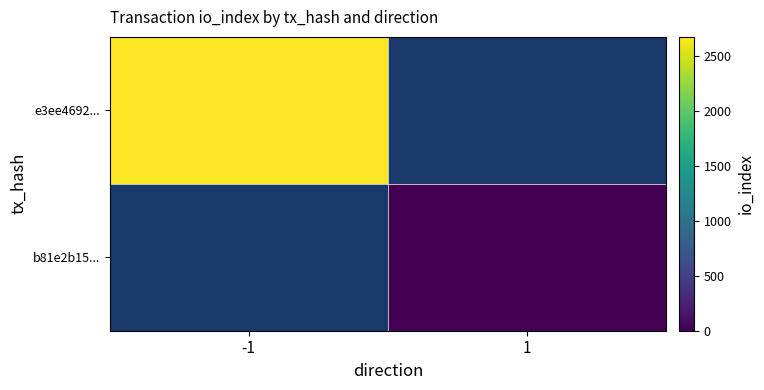

How many categories are shown in the chart?

2